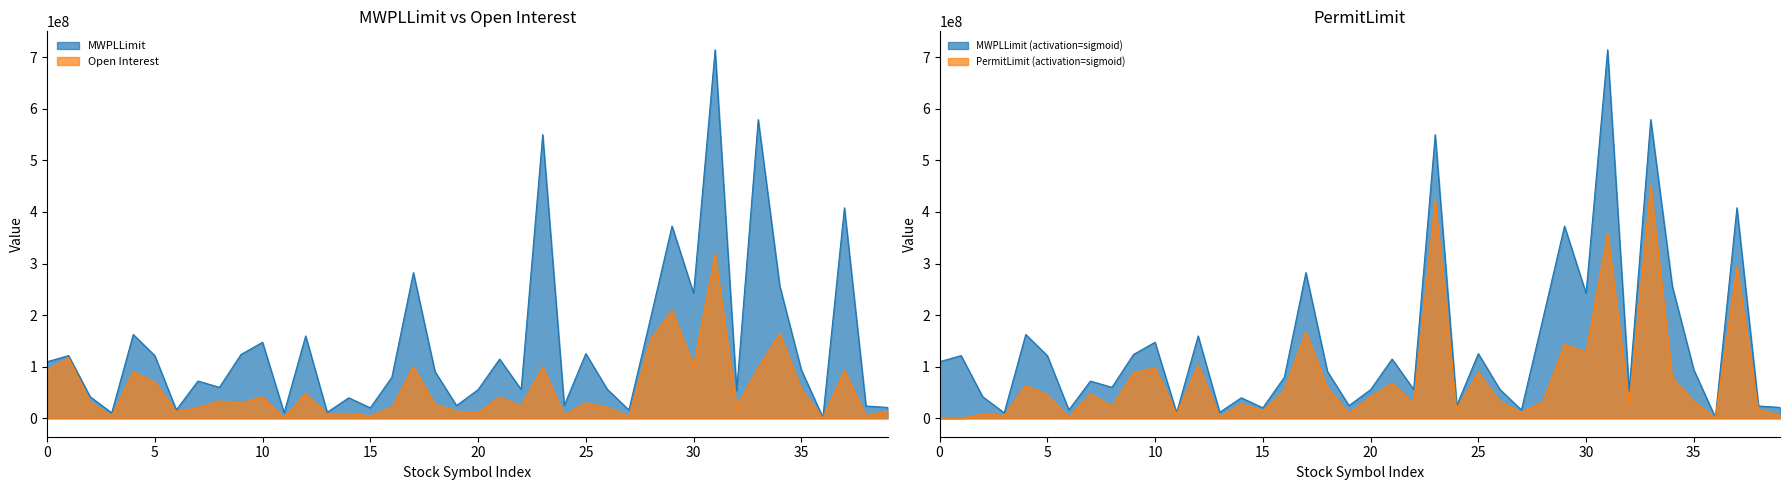

What are all the series names shown in the legend?

MWPLLimit, Open Interest, PermitLimit